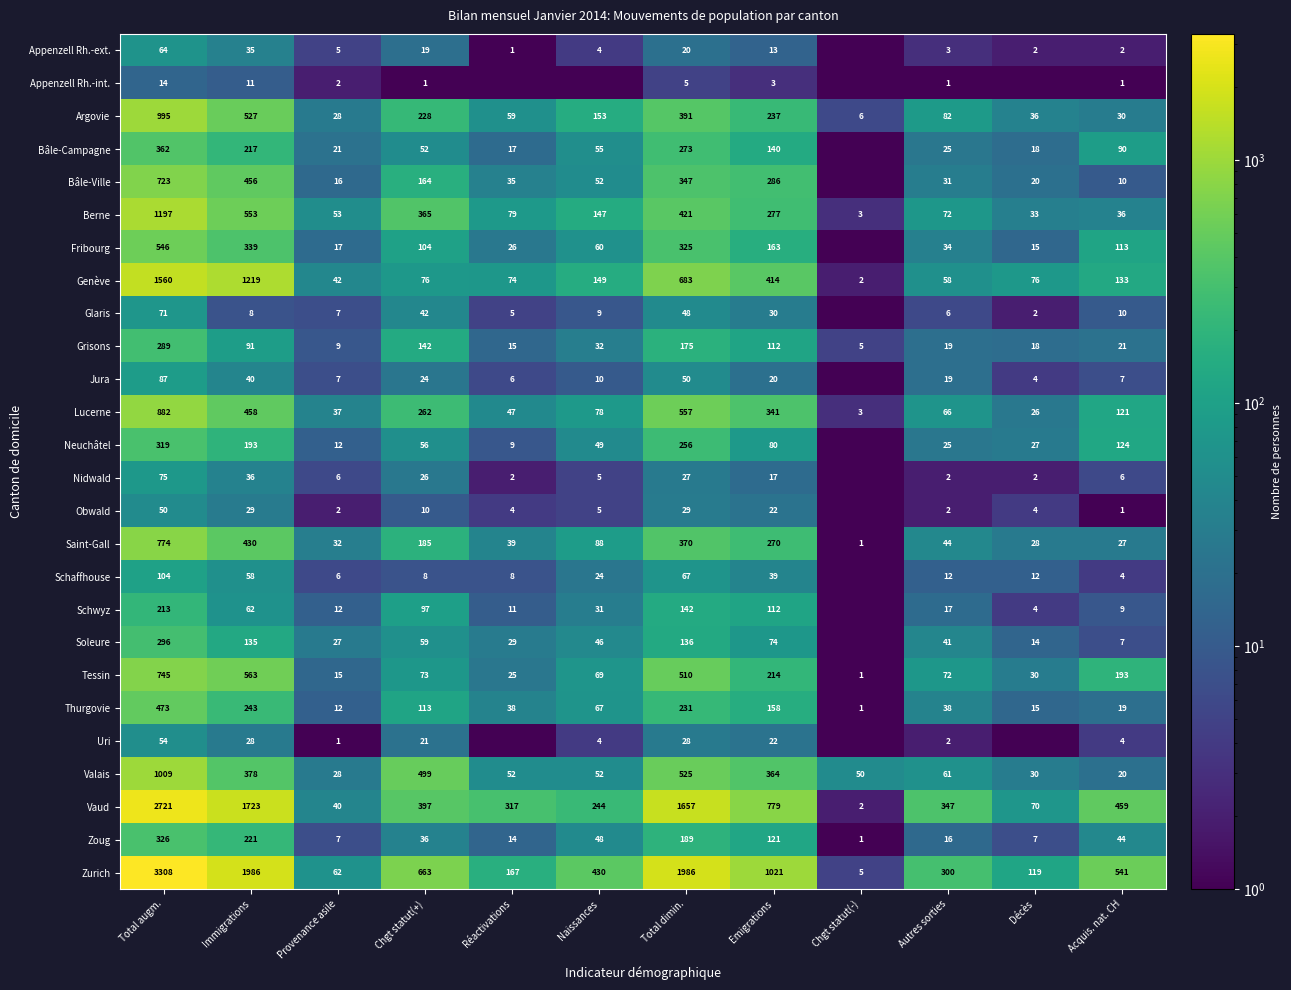

Which label corresponds to the smallest value in the chart?

Chgt statut(-)